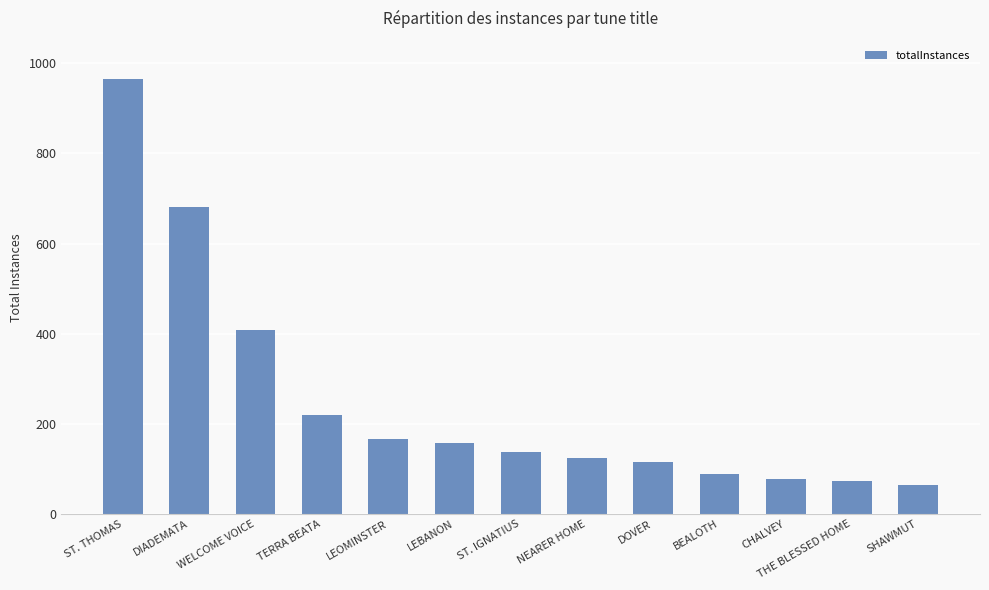

What is the difference between the values at DIADEMATA and ST. IGNATIUS?

545